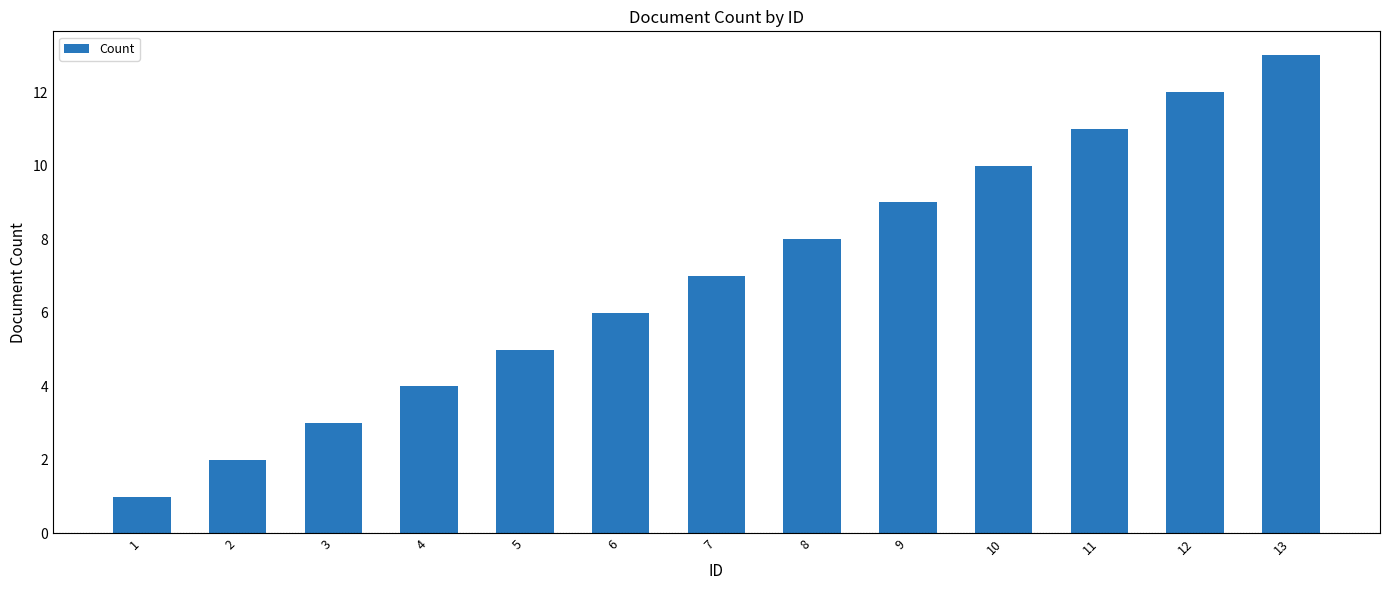

The value at 11 is 11. True or false?

True